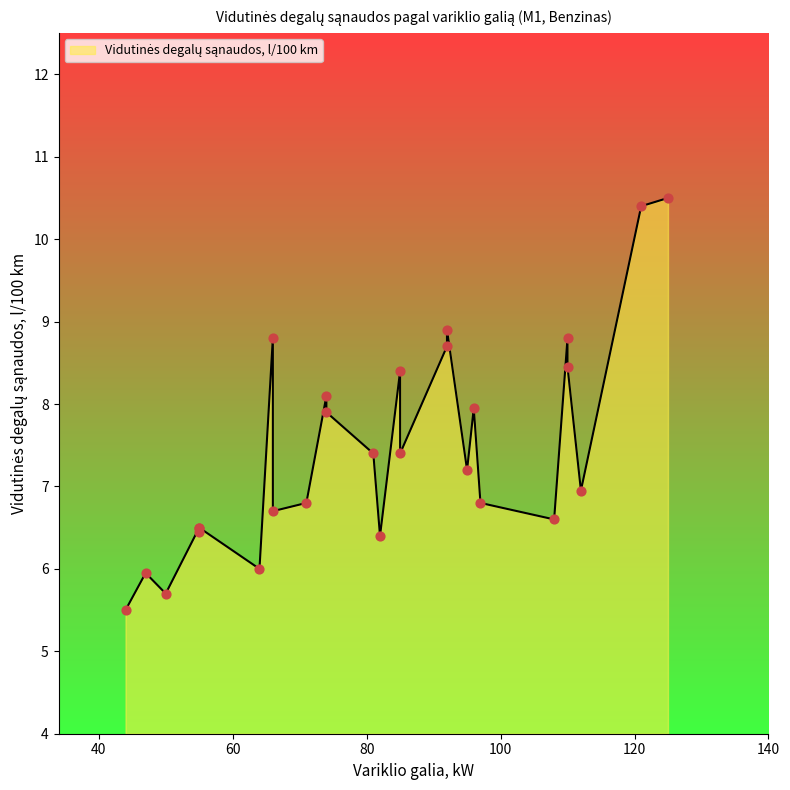

Between 74 and 66, which is larger?

66